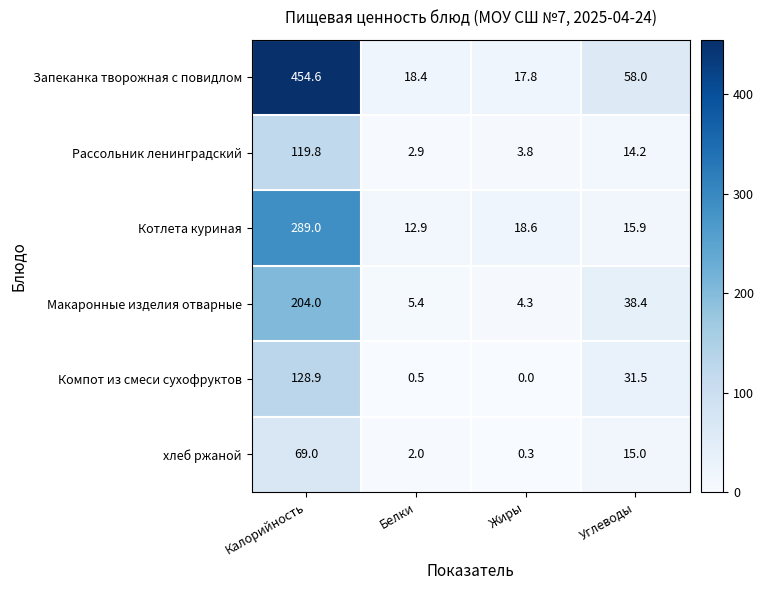

Where does the Рассольник ленинградский series first go above 14?

Калорийность